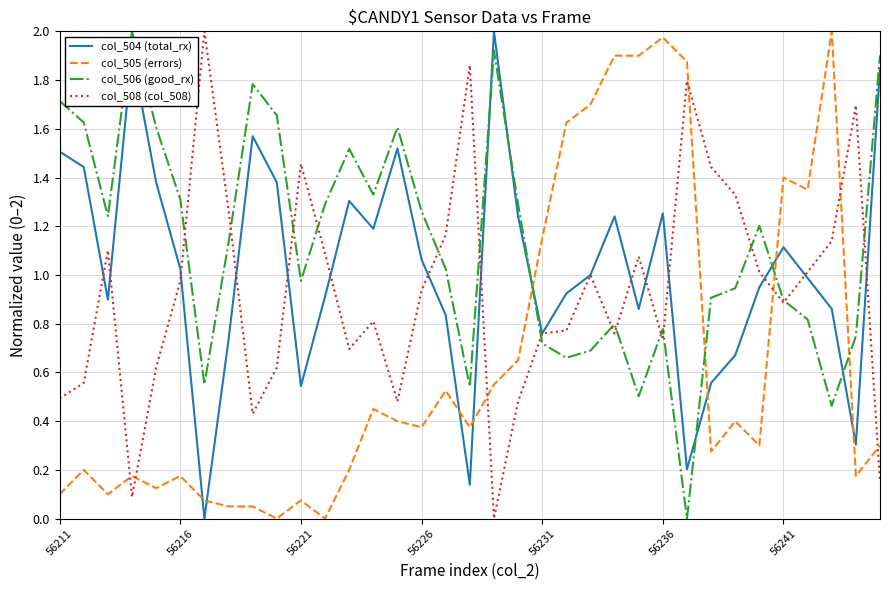

True or false: col_506 (good_rx) and col_504 (total_rx) intersect in this chart.

True